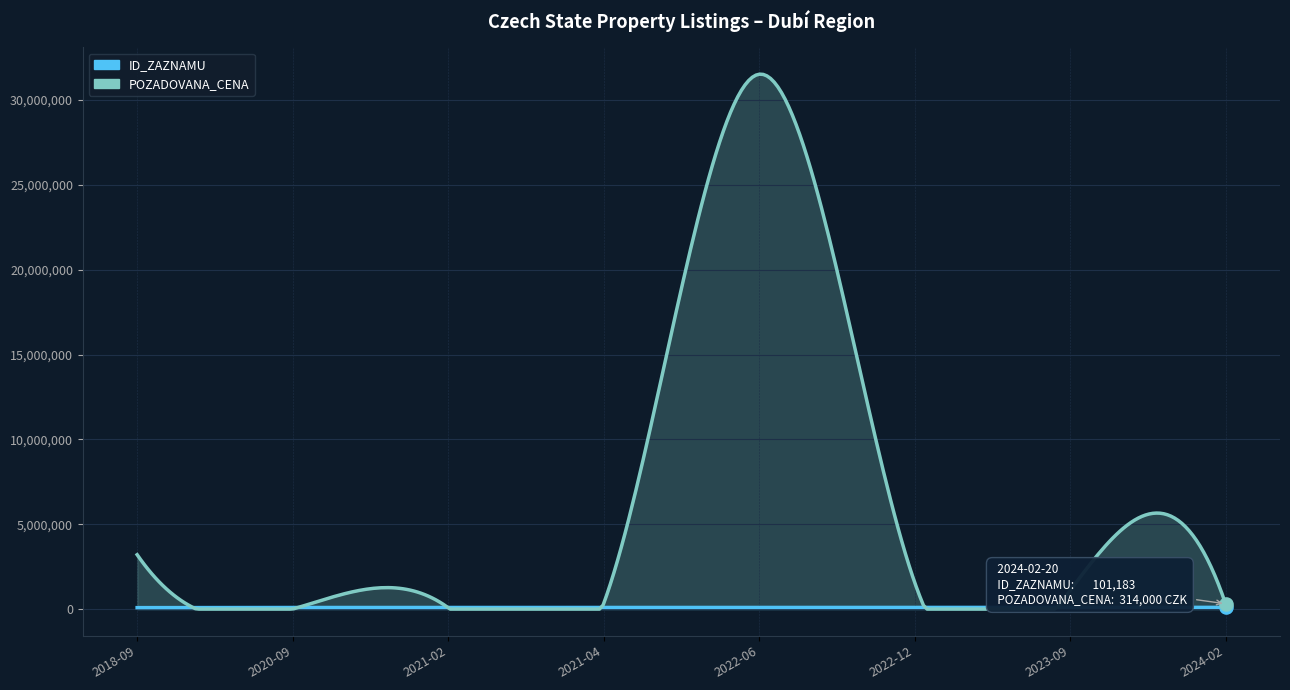

What is the total value across all series at 2021-02-12?

179218